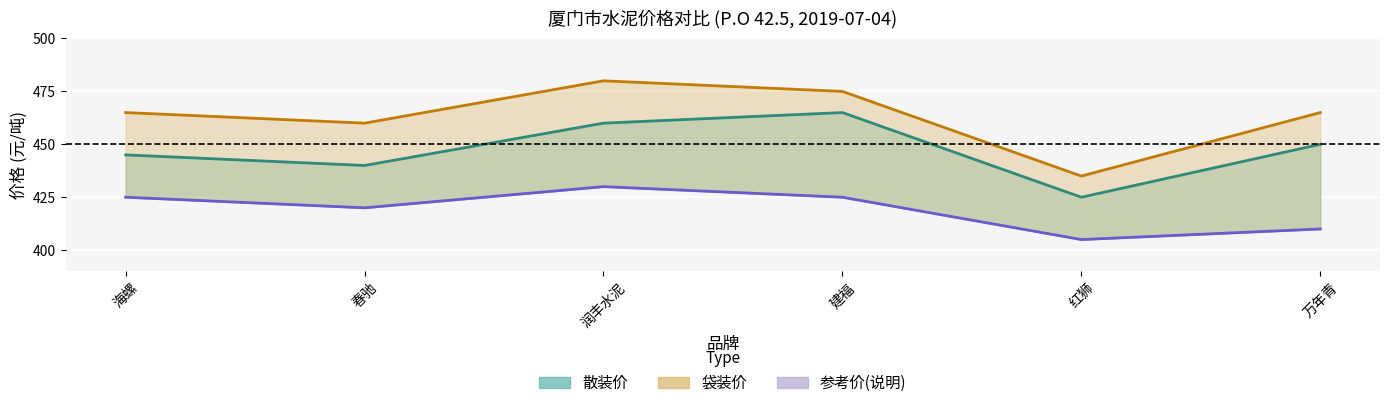

How many data points in 袋装价 are less than 465?

2